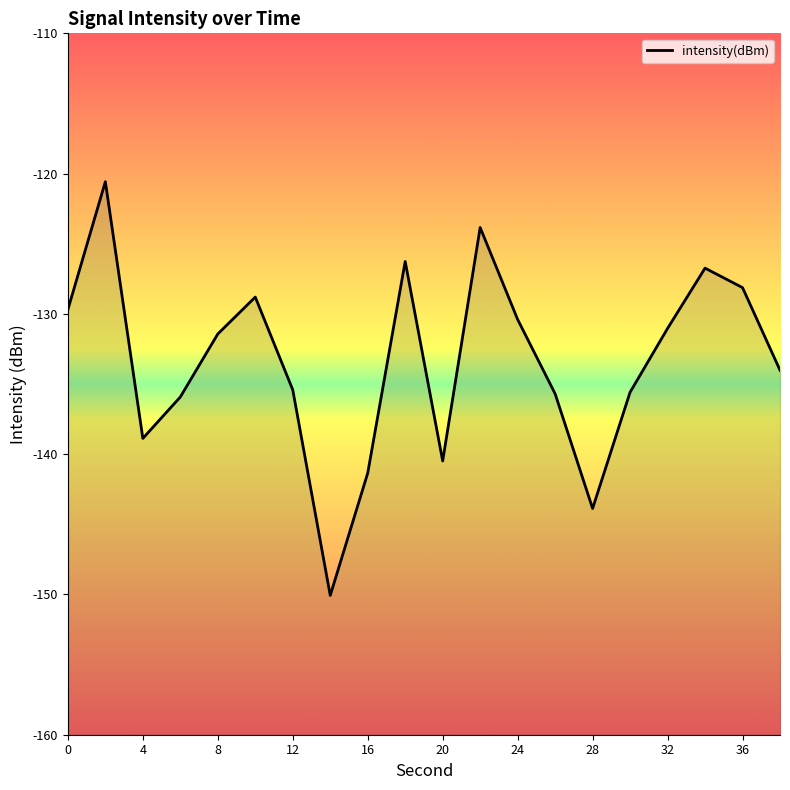

What is the maximum value shown in the chart?

-120.6